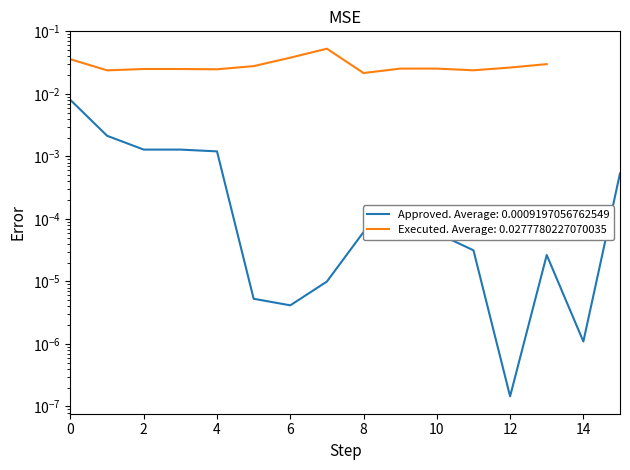

Which has a higher value, 5 or 13?

13